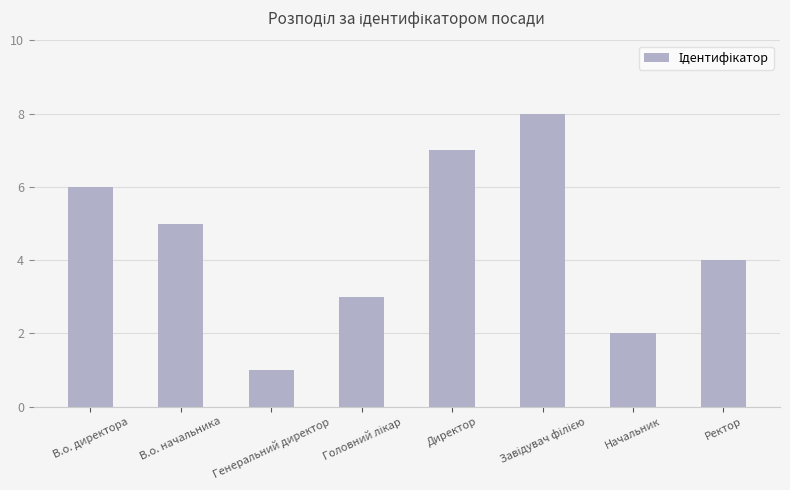

What position from the right is В.о. директора?

8